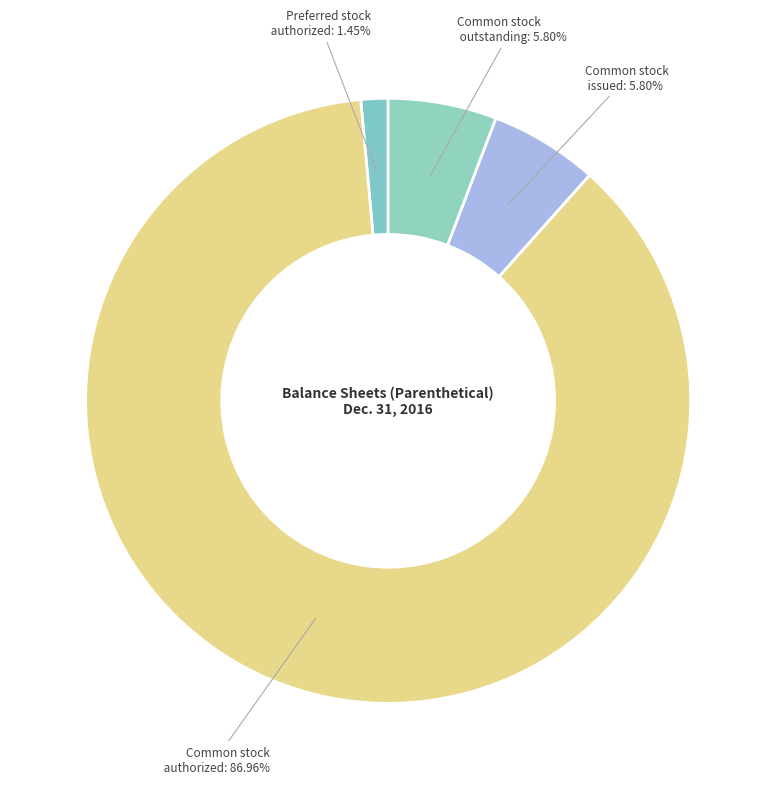

What is the largest slice in the pie chart?

Common stock, shares authorized